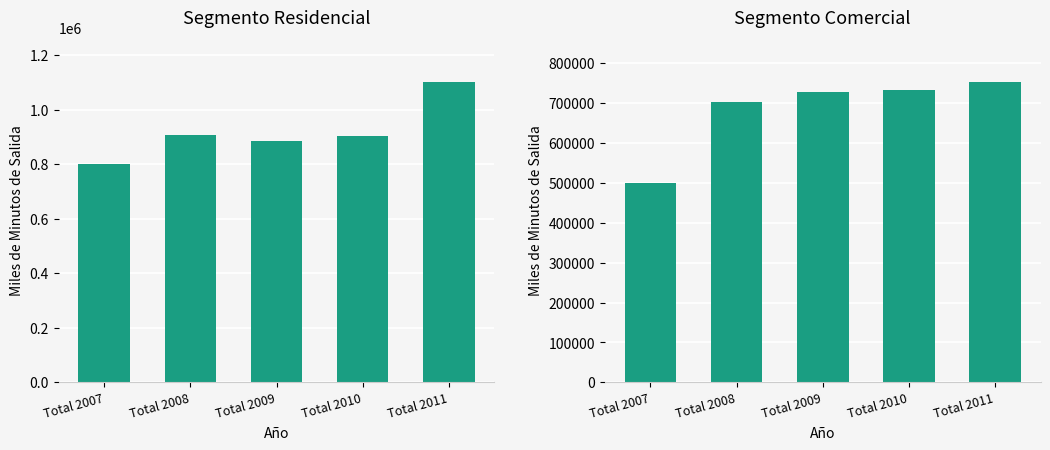

The value of Tráfico Salida Segmento Comercial Móvil-Local at Total 2008 is 212073.4. True or false?

False